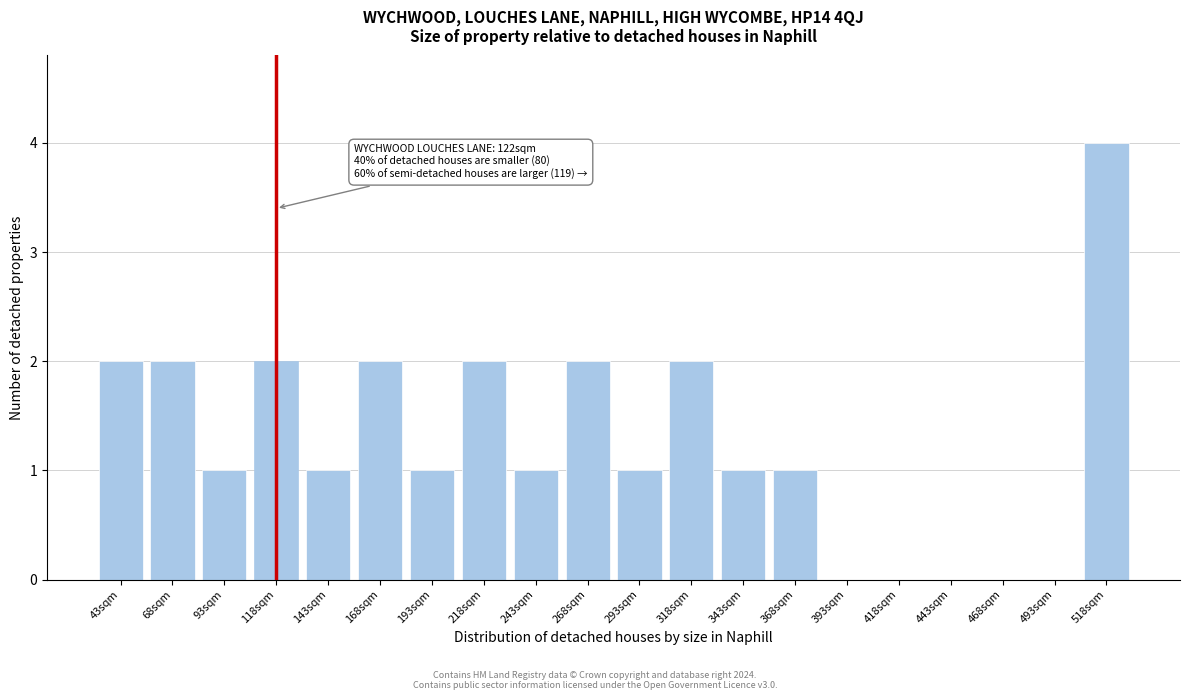

Reading left to right, list all the values displayed in this chart.

43sqm=2	68sqm=2	93sqm=1	118sqm=2	143sqm=1	168sqm=2	193sqm=1	218sqm=2	243sqm=1	268sqm=2	293sqm=1	318sqm=2	343sqm=1	368sqm=1	393sqm=0	418sqm=0	443sqm=0	468sqm=0	493sqm=0	518sqm=4